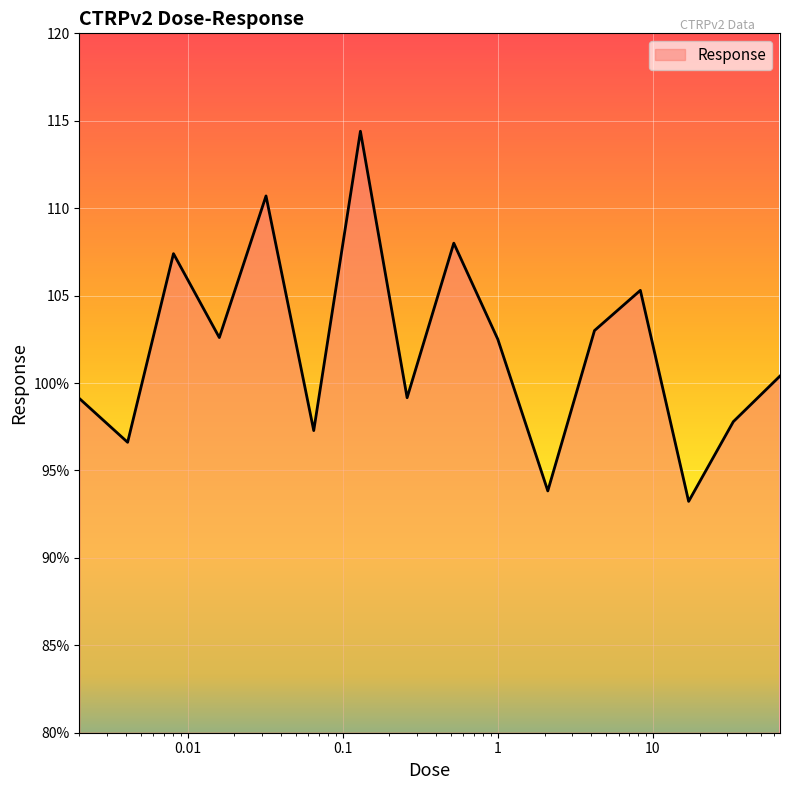

At which label is the value closest to 103?

4.2